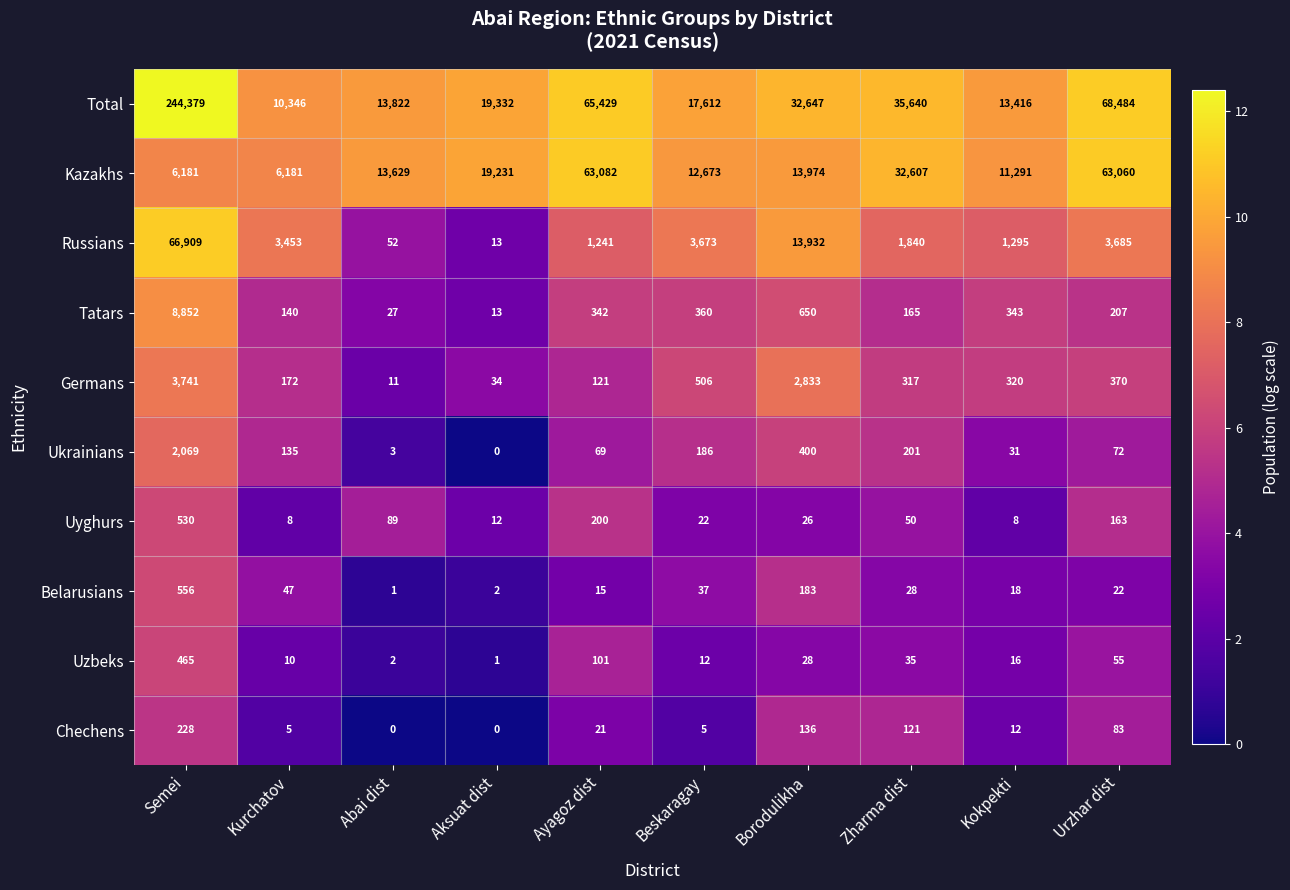

Where is Ukrainians nearest to the value 1034?

Borodulikha